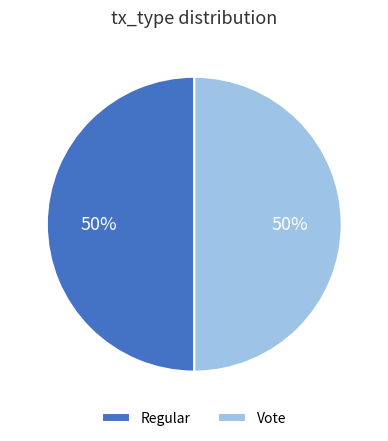

What percentage is the Regular slice, to the nearest percent?

50%